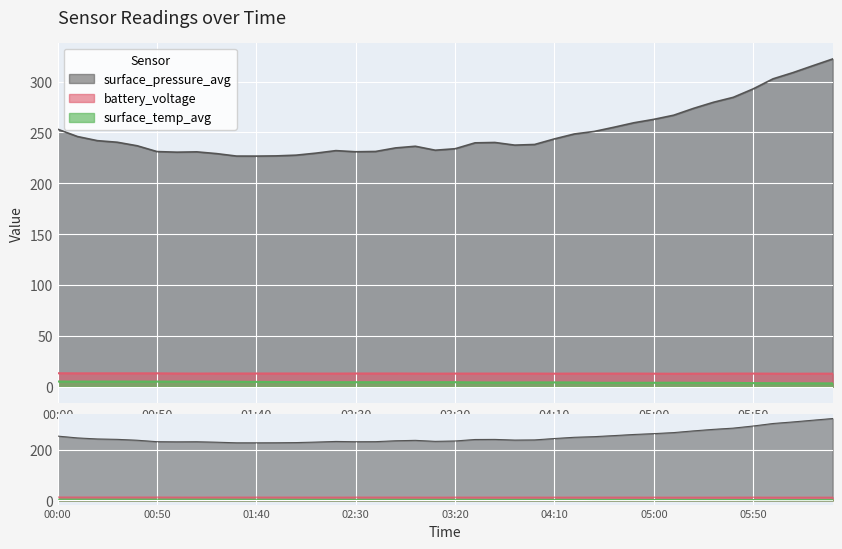

Which series has the largest range (max minus min)?

surface_pressure_avg